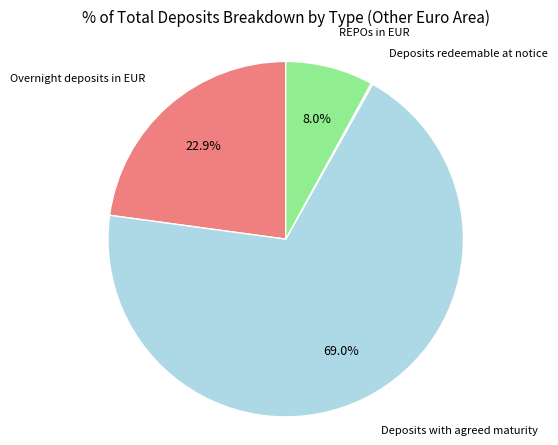

To the nearest percent, what percentage of the pie is REPOs in EUR?

8%